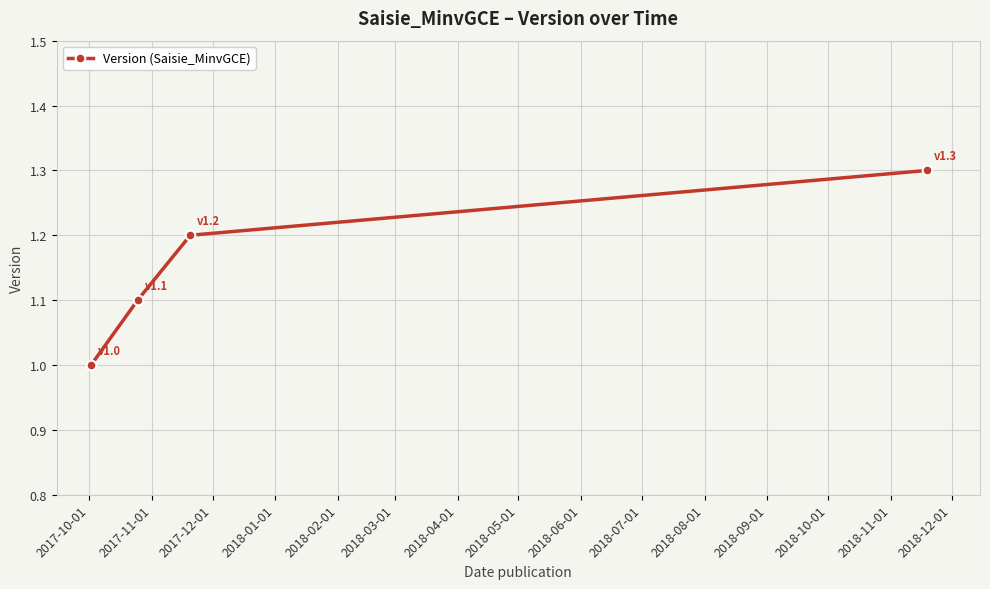

What is the value of the 3rd point from the left?

1.2